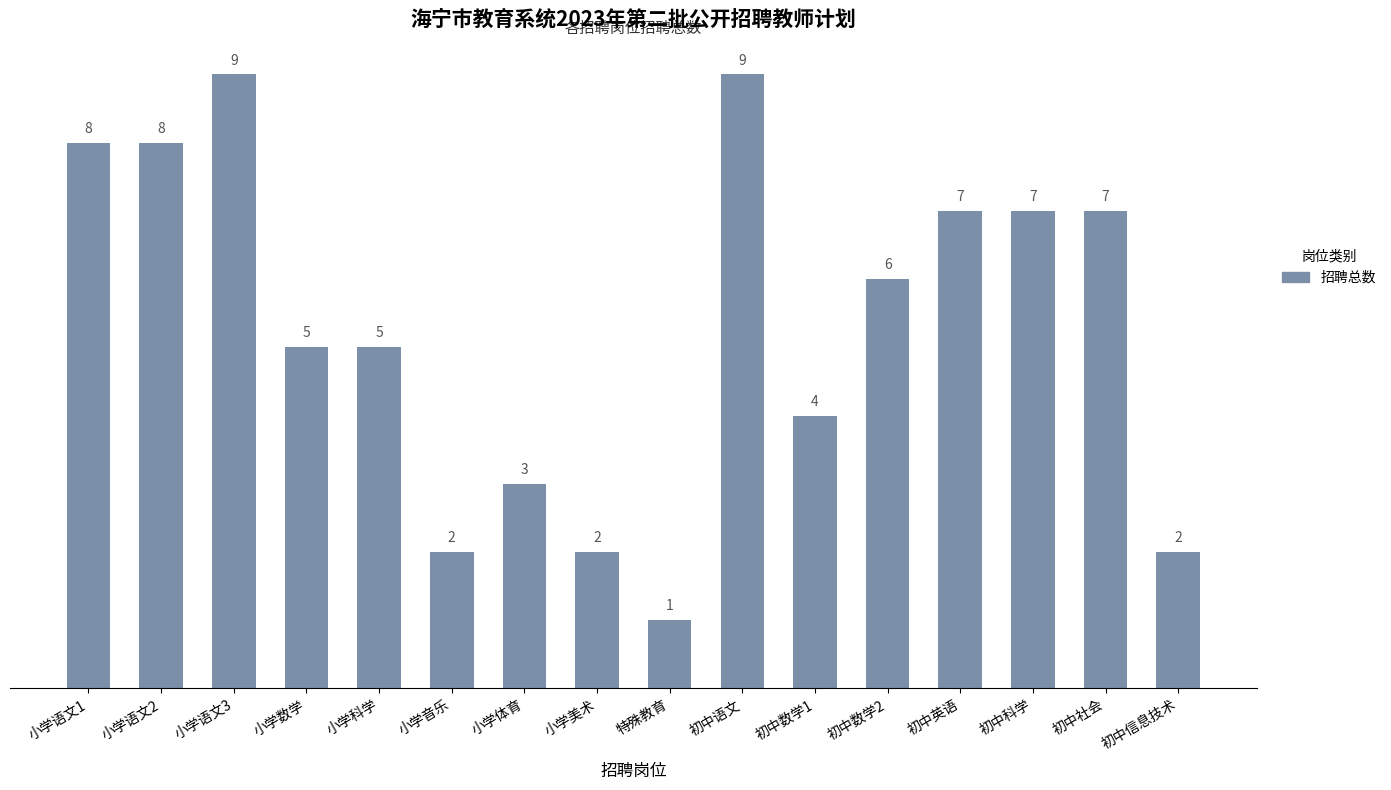

Which category has the lowest value across all series?

特殊教育